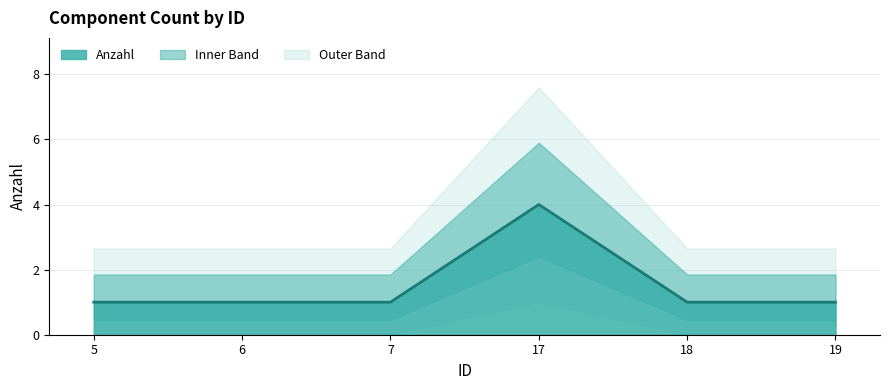

Rank the categories by value from highest to lowest.

17, 5, 6, 7, 18, 19